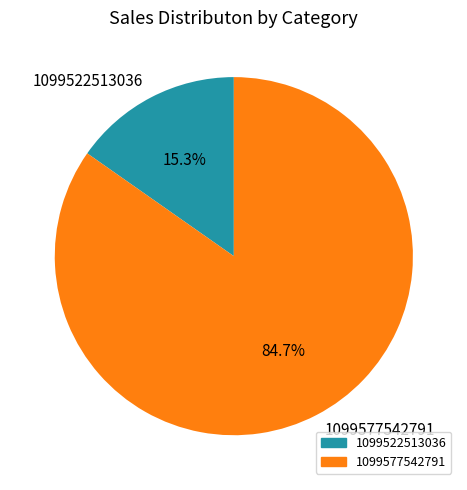

Rank the categories by value from lowest to highest.

1099522513036, 1099577542791